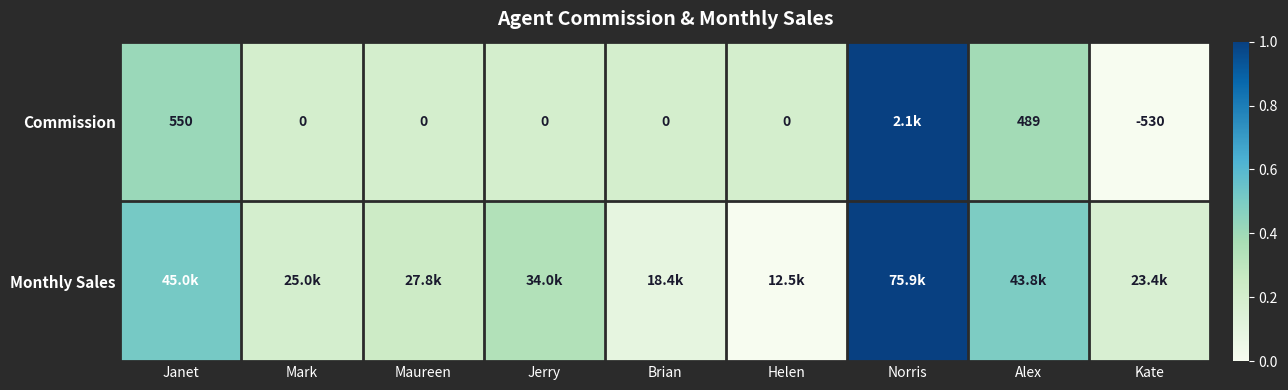

List the labels in order of Commission value, largest first.

Norris, Janet, Alex, Mark, Maureen, Jerry, Brian, Helen, Kate